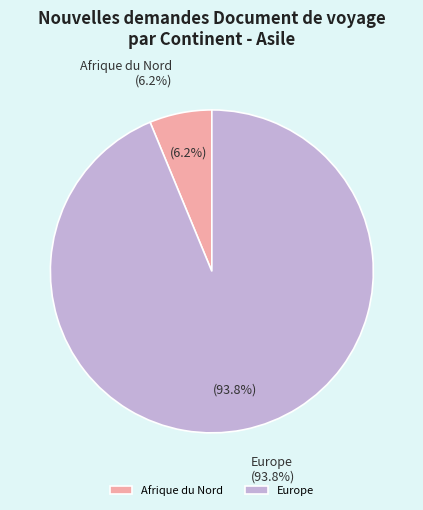

The Subsahara slice represents 0% of the pie. True or false?

True